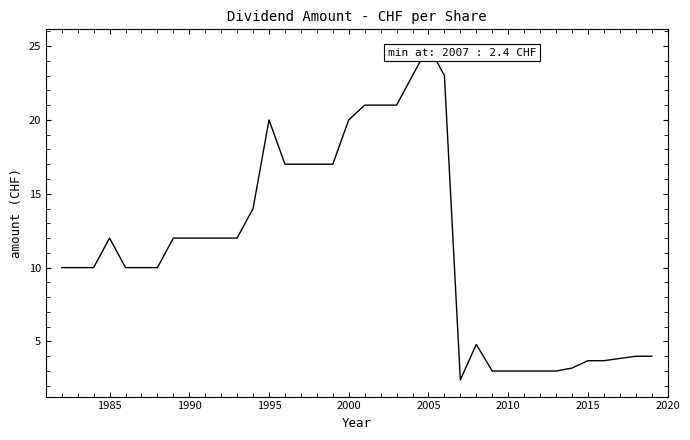

What is the greatest value displayed?

25.0